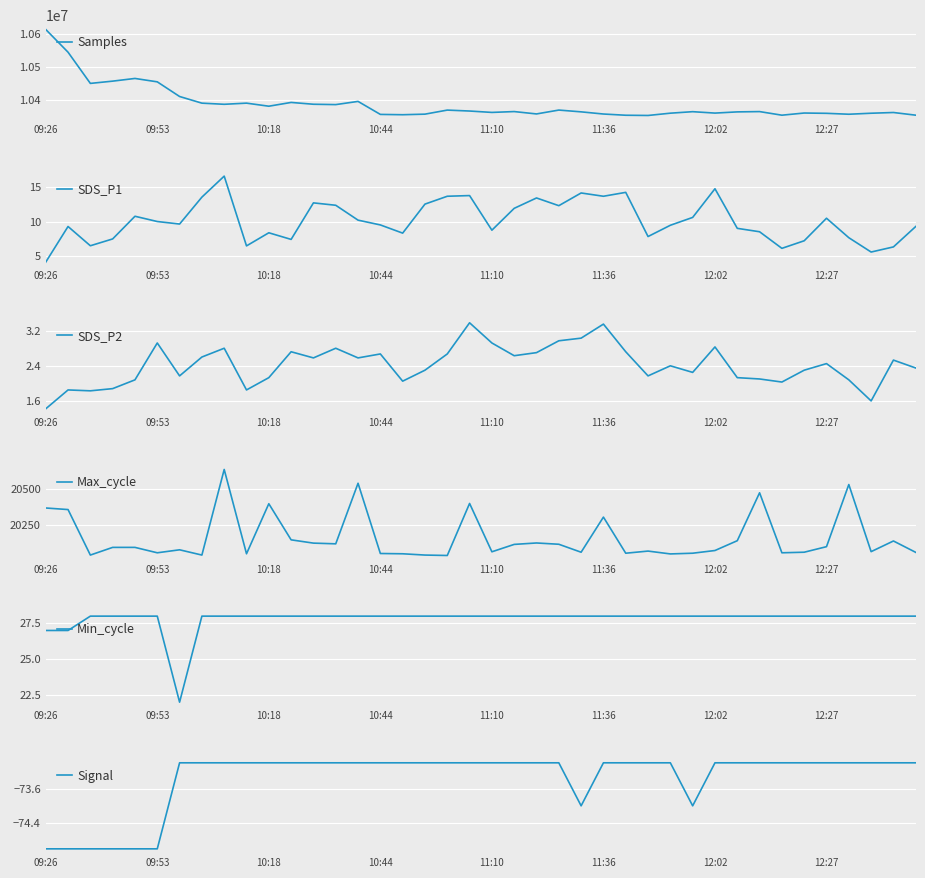

What is the smallest value displayed?

-75.0